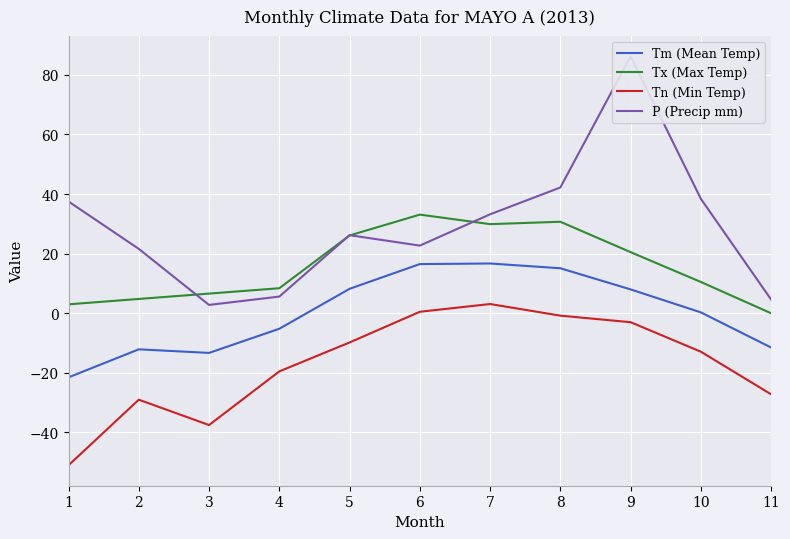

Reading left to right, transcribe all the data shown in this chart.

Tm (Mean Temp): 1=-21.5	2=-12.1	3=-13.3	4=-5.2	5=8.2	6=16.5	7=16.7	8=15.1	9=8.0	10=0.3	11=-11.5
Tx (Max Temp): 1=3.0	2=4.8	3=6.6	4=8.4	5=26.1	6=33.1	7=29.9	8=30.7	9=20.5	10=10.5	11=0.0
Tn (Min Temp): 1=-51.0	2=-29.0	3=-37.5	4=-19.5	5=-9.8	6=0.5	7=3.1	8=-0.8	9=-3.0	10=-12.9	11=-27.2
P (Precip mm): 1=37.5	2=21.6	3=2.8	4=5.6	5=26.2	6=22.7	7=33.2	8=42.2	9=86.2	10=38.4	11=4.6